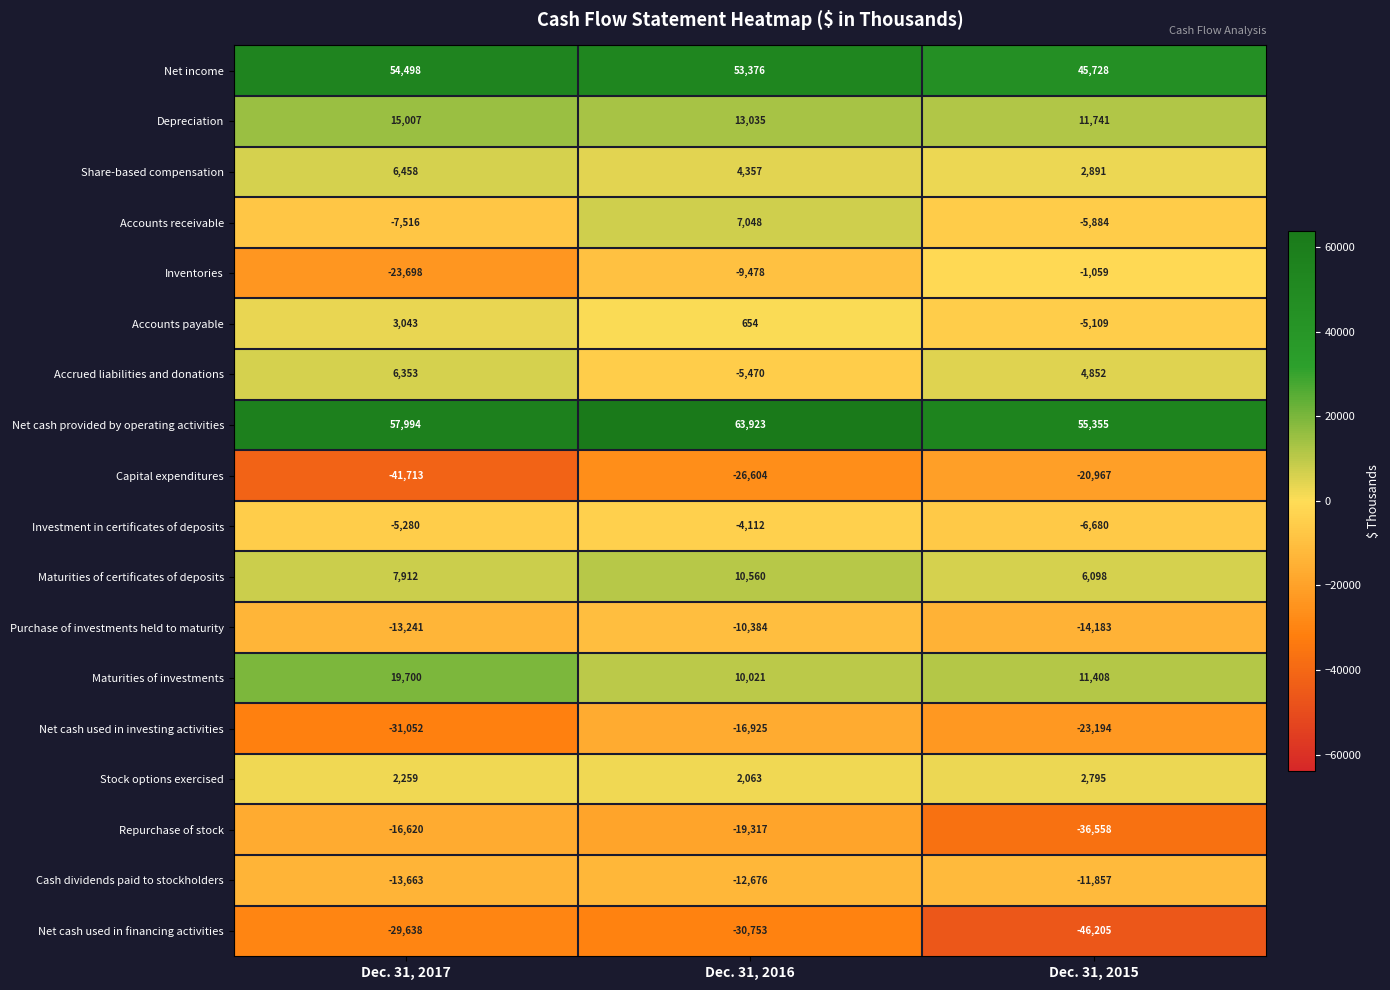

At how many categories does at least one series exceed 39497?

3